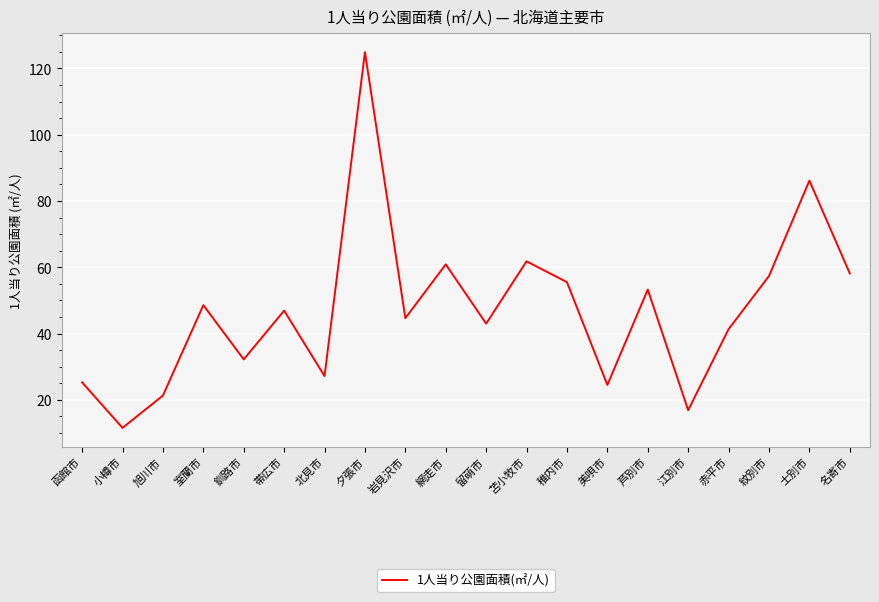

What is the ratio of the value at 赤平市 to the value at 函館市?

1.6